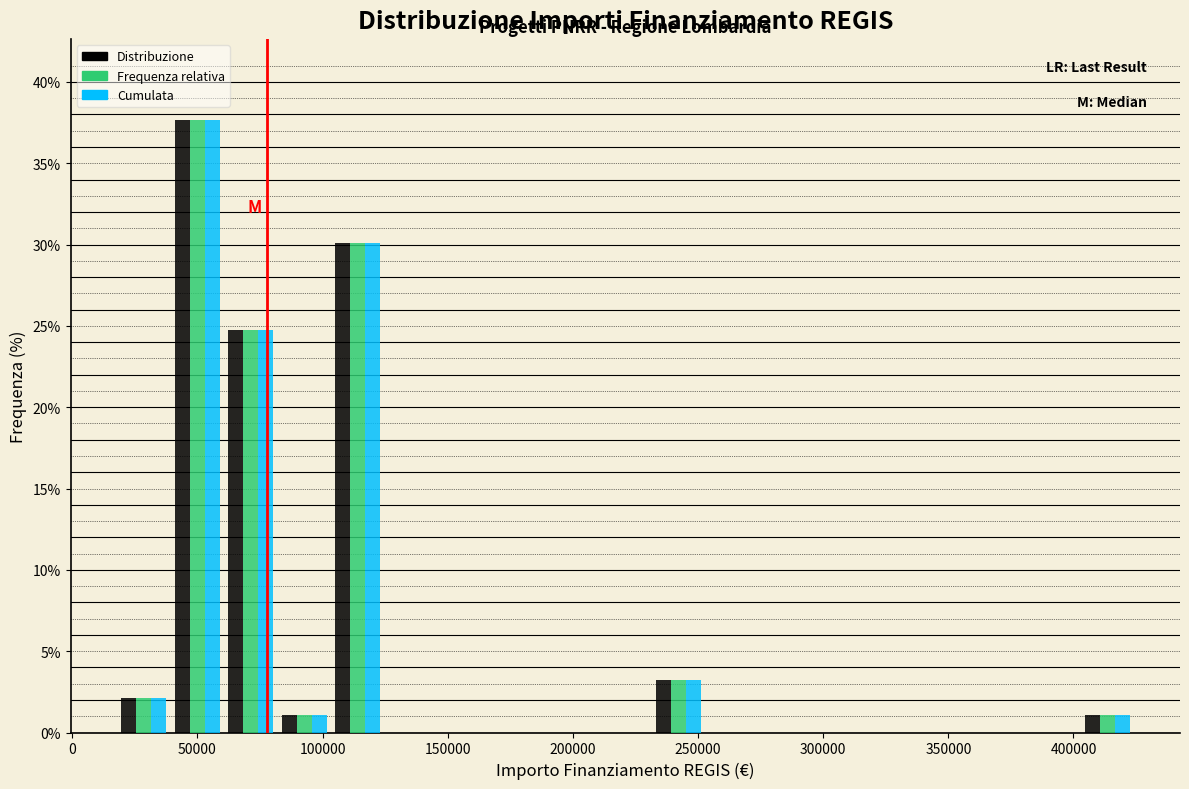

Reading left to right, list every range on the x-axis with the height of the bar of each series over it. Neither the bar edges nor the heights are printed on the chart, so give them approximately, as read against the axes.

20000 to 40000: Distribuzione=2.0	Frequenza relativa=2.0	Cumulata=2.0
40000 to 60000: Distribuzione=37.5	Frequenza relativa=37.5	Cumulata=37.5
60000 to 80000: Distribuzione=24.5	Frequenza relativa=24.5	Cumulata=24.5
80000 to 105000: Distribuzione=1.0	Frequenza relativa=1.0	Cumulata=1.0
105000 to 125000: Distribuzione=30.0	Frequenza relativa=30.0	Cumulata=30.0
125000 to 145000: Distribuzione=0	Frequenza relativa=0	Cumulata=0
145000 to 170000: Distribuzione=0	Frequenza relativa=0	Cumulata=0
170000 to 190000: Distribuzione=0	Frequenza relativa=0	Cumulata=0
190000 to 210000: Distribuzione=0	Frequenza relativa=0	Cumulata=0
210000 to 230000: Distribuzione=0	Frequenza relativa=0	Cumulata=0
230000 to 255000: Distribuzione=3.0	Frequenza relativa=3.0	Cumulata=3.0
255000 to 275000: Distribuzione=0	Frequenza relativa=0	Cumulata=0
275000 to 295000: Distribuzione=0	Frequenza relativa=0	Cumulata=0
295000 to 315000: Distribuzione=0	Frequenza relativa=0	Cumulata=0
315000 to 340000: Distribuzione=0	Frequenza relativa=0	Cumulata=0
340000 to 360000: Distribuzione=0	Frequenza relativa=0	Cumulata=0
360000 to 380000: Distribuzione=0	Frequenza relativa=0	Cumulata=0
380000 to 405000: Distribuzione=0	Frequenza relativa=0	Cumulata=0
405000 to 425000: Distribuzione=1.0	Frequenza relativa=1.0	Cumulata=1.0